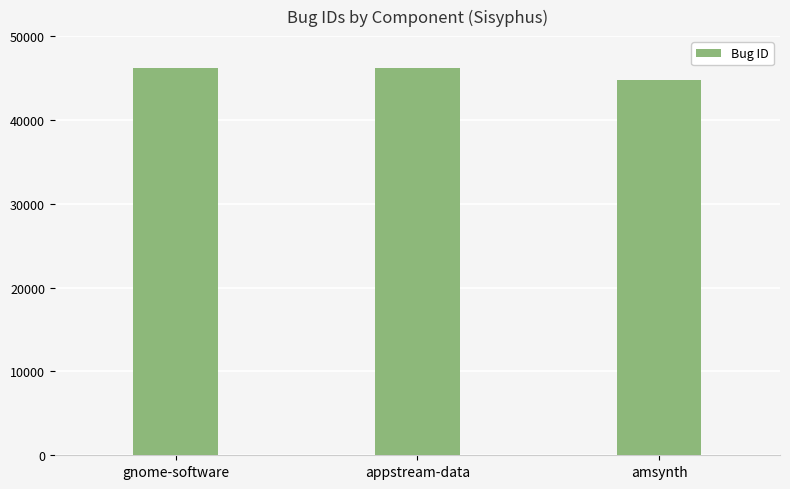

What is the average value?

45706